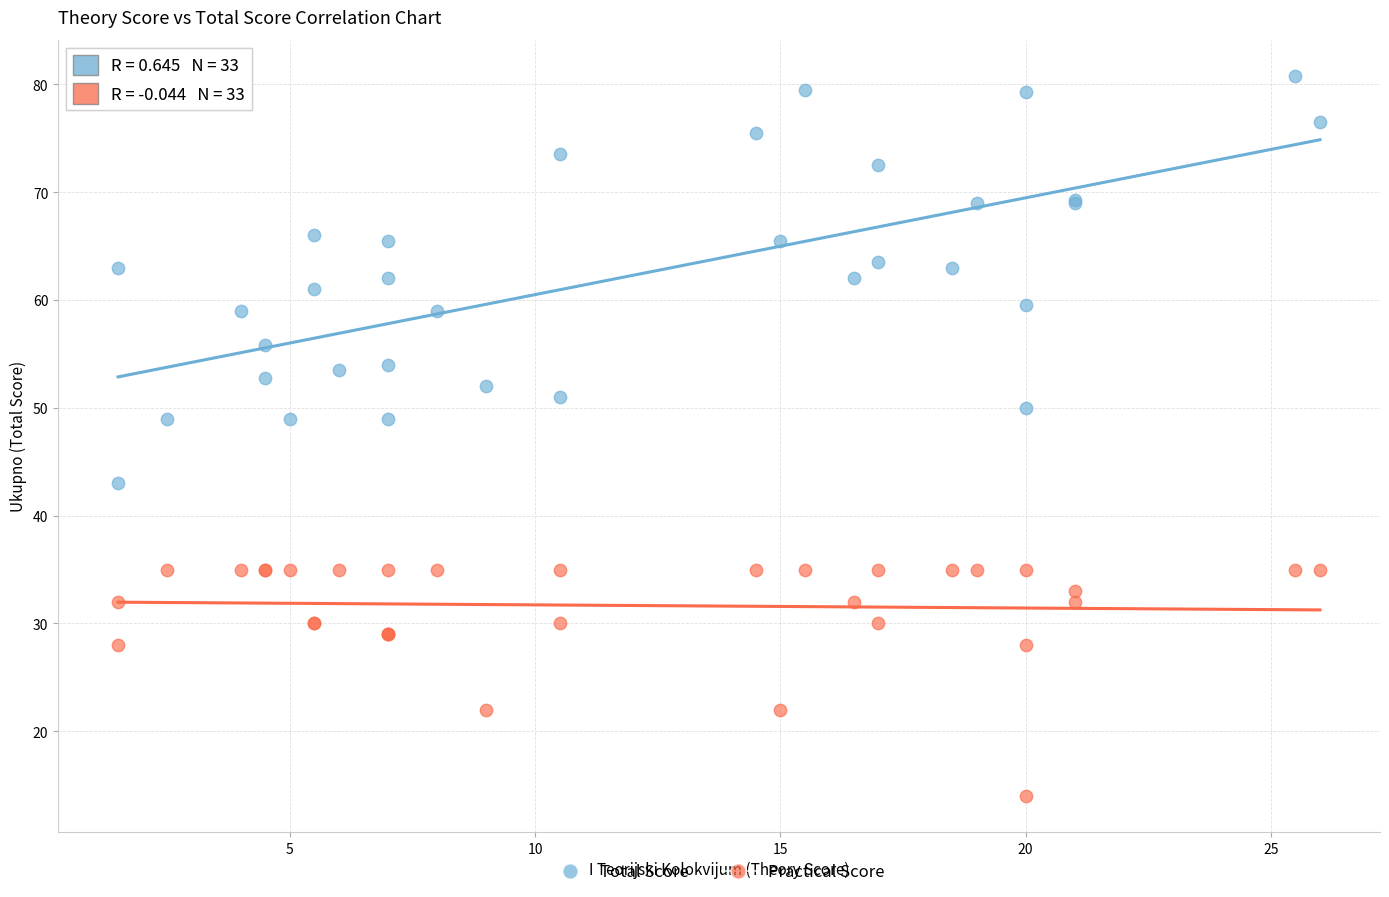

Which series has the widest spread of Y values?

Total Score